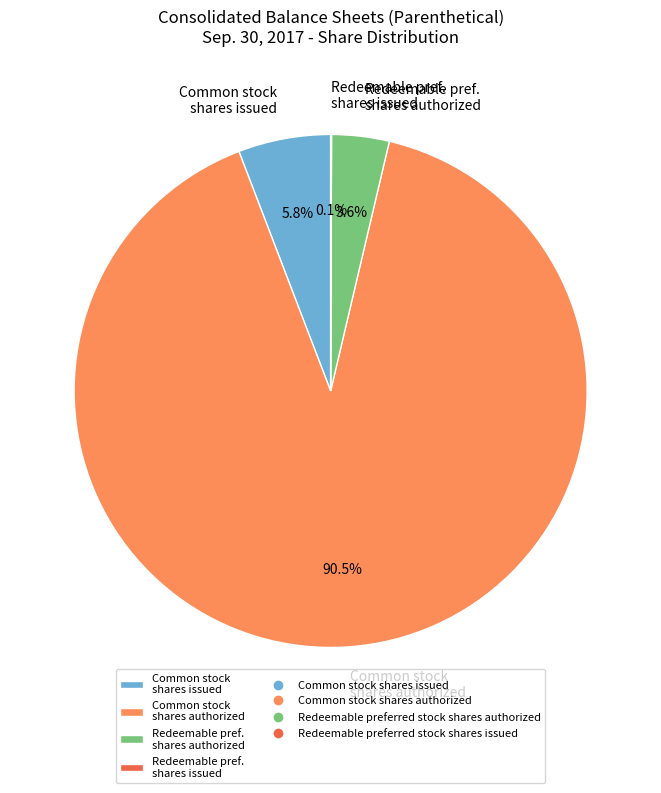

Is Common stock shares authorized the majority of the pie?

Yes